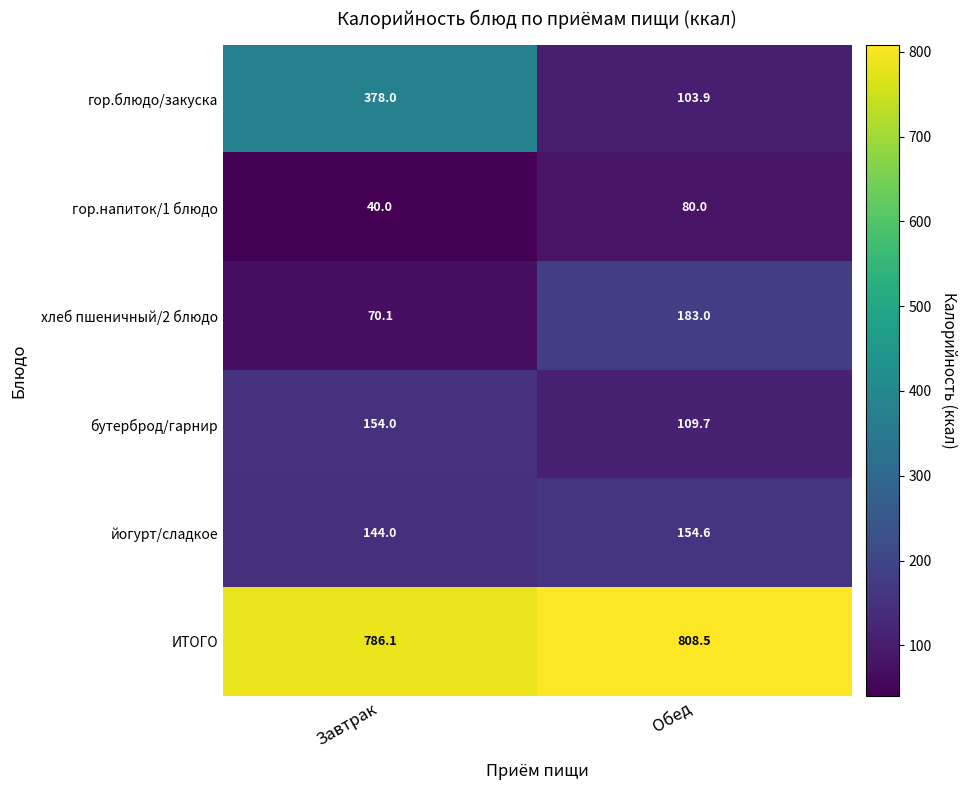

At how many categories does at least one series exceed 535?

2